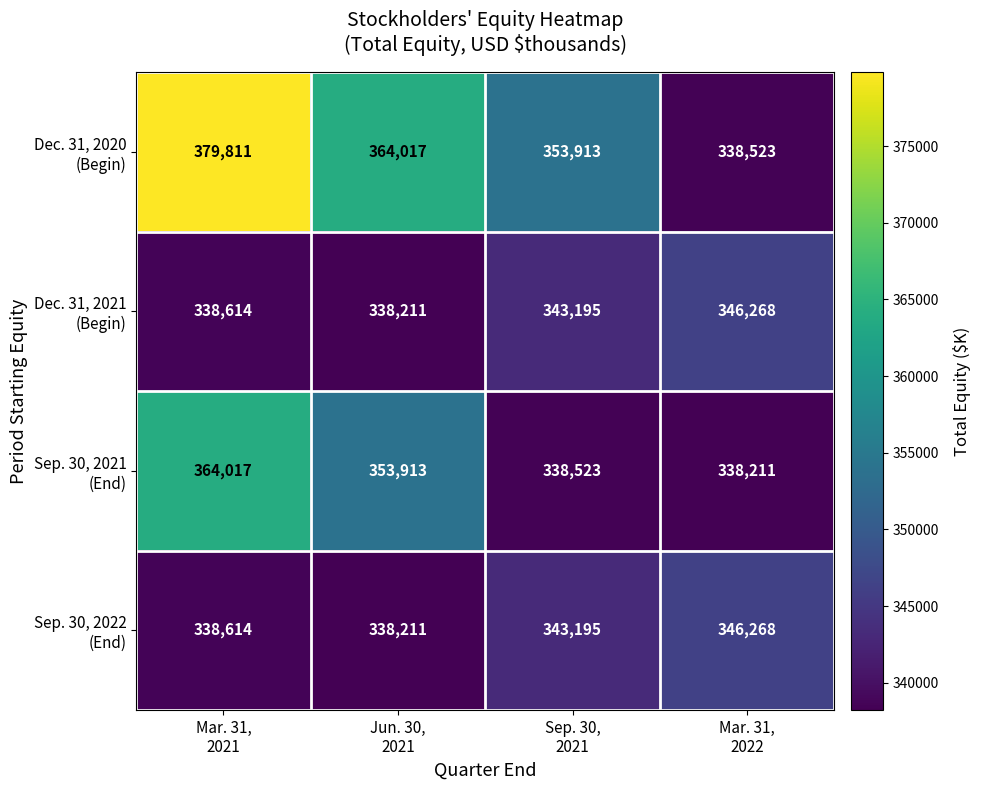

At how many categories does at least one series exceed 350134?

3